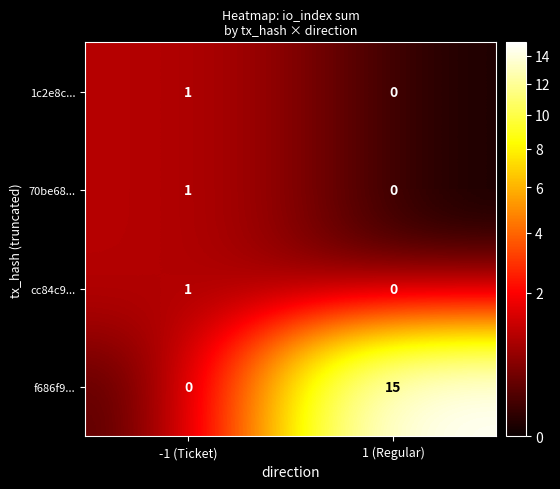

At which category is the sum across all series the highest?

1 (Regular)